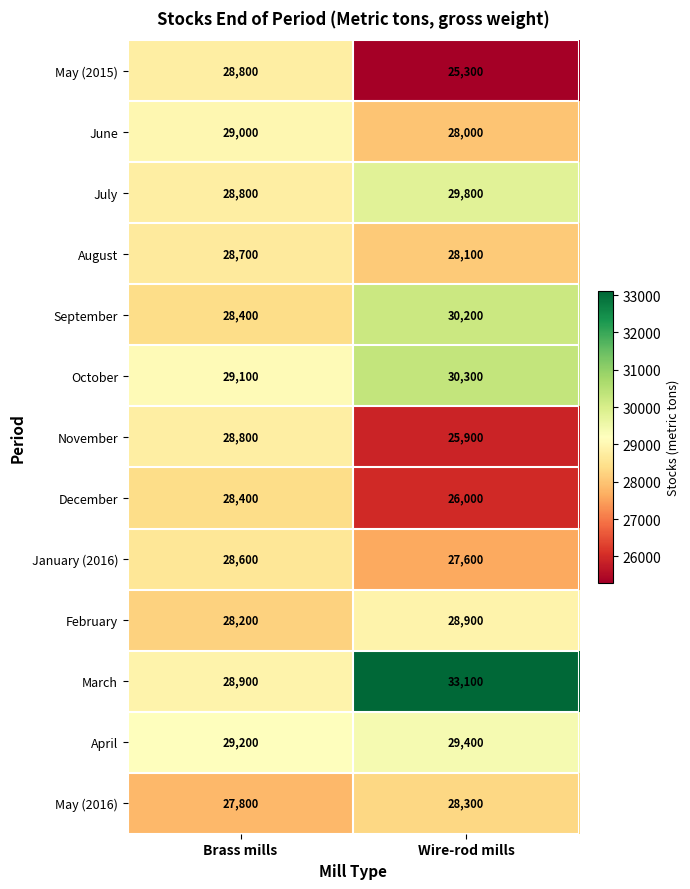

What is the difference between the highest and lowest values at Wire-rod mills?

7800